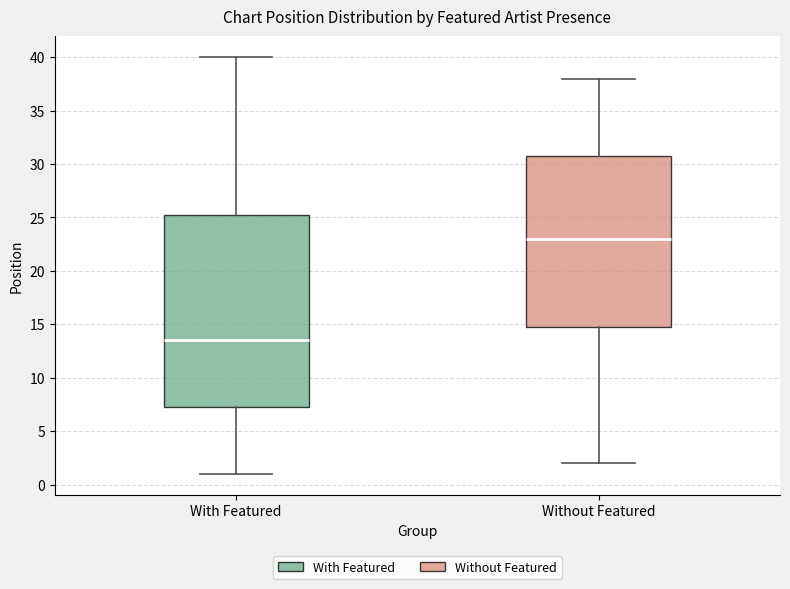

Where does the median line of the box for With Featured sit on the y-axis? The values are not printed on the chart, so give them approximately, as read against the axis.

13.5